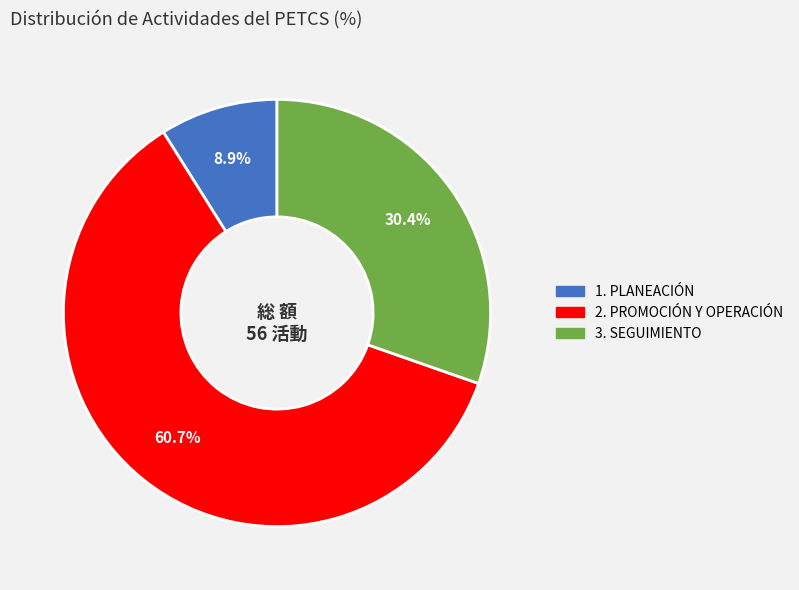

Does any single category account for the majority?

Yes